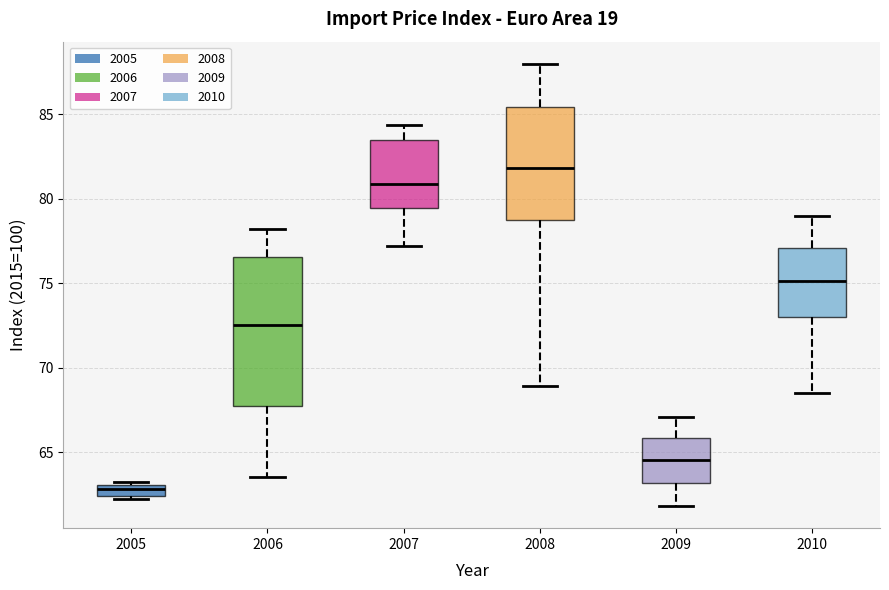

Which box has the lowest median line?

2005